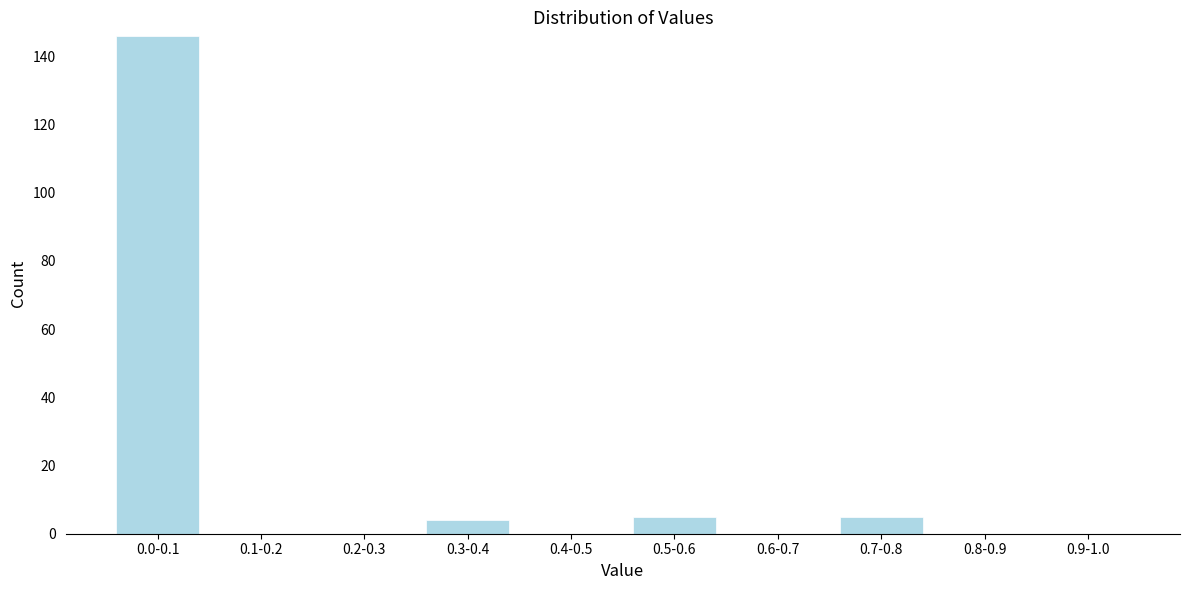

Reading left to right, what are all the values shown in this chart?

0.0-0.1=146	0.1-0.2=0	0.2-0.3=0	0.3-0.4=4	0.4-0.5=0	0.5-0.6=5	0.6-0.7=0	0.7-0.8=5	0.8-0.9=0	0.9-1.0=0